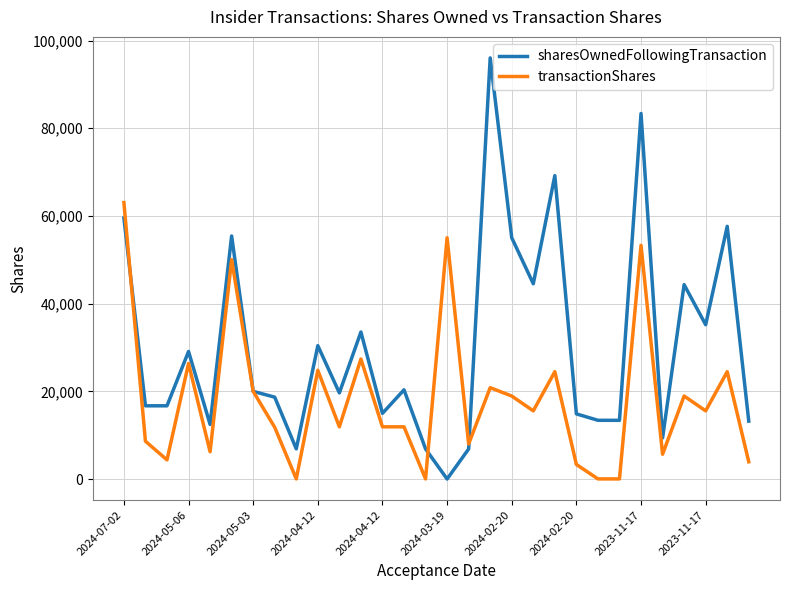

Which series has the largest total across all categories?

sharesOwnedFollowingTransaction